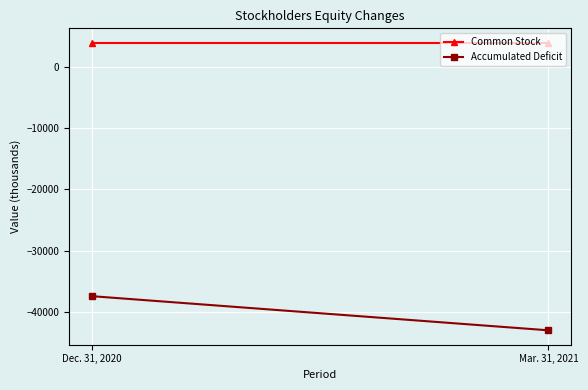

At which category does the chart reach its minimum across all series?

Mar. 31, 2021